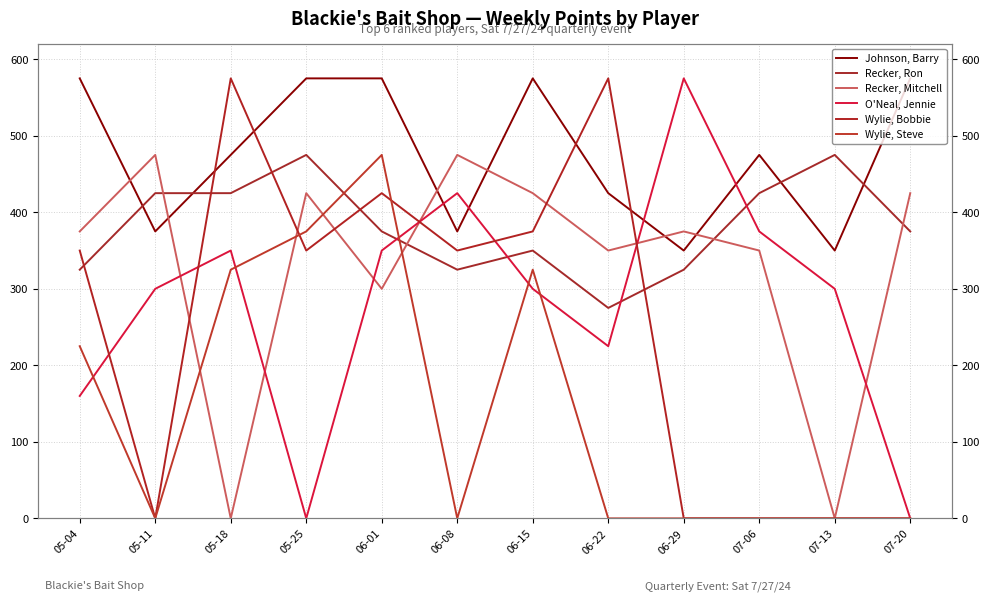

In Recker, Ron, how many points are lower than both neighbors (excluding endpoints)?

2